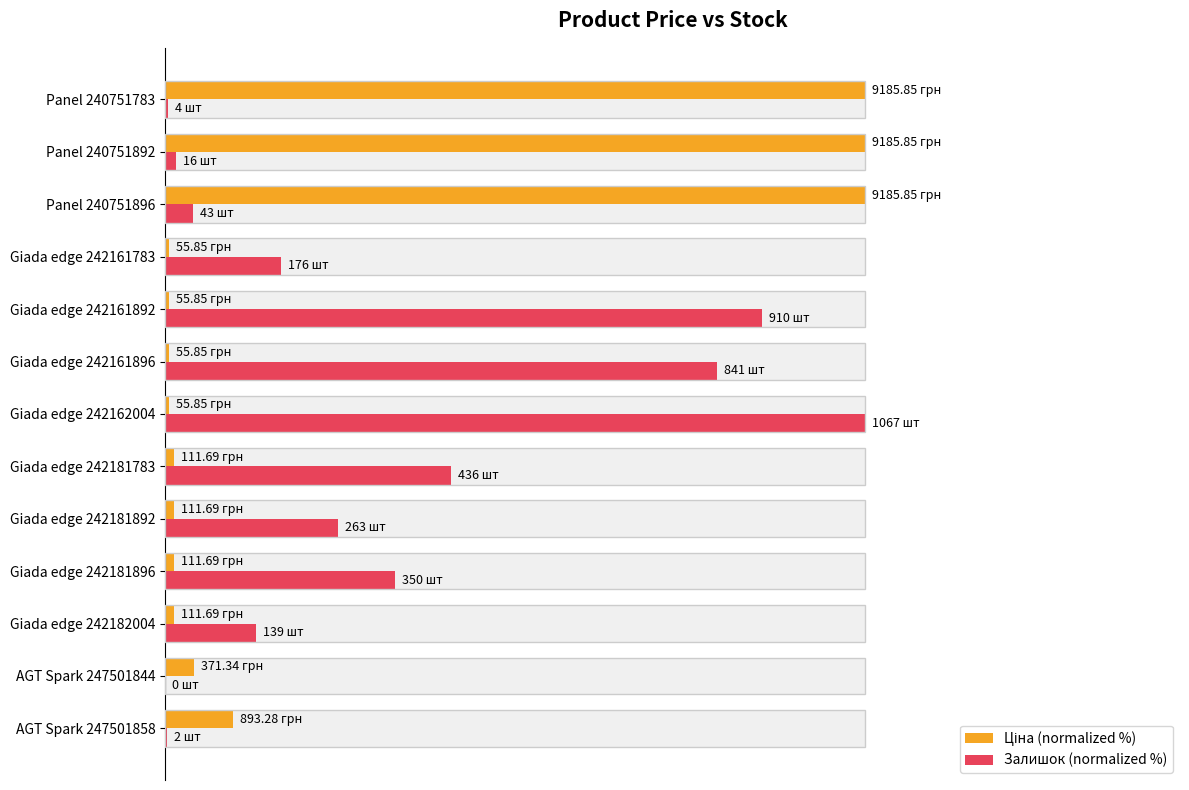

At Giada edge 242182004, list the series in order from smallest to largest.

Ціна (normalized %), Залишок (normalized %)